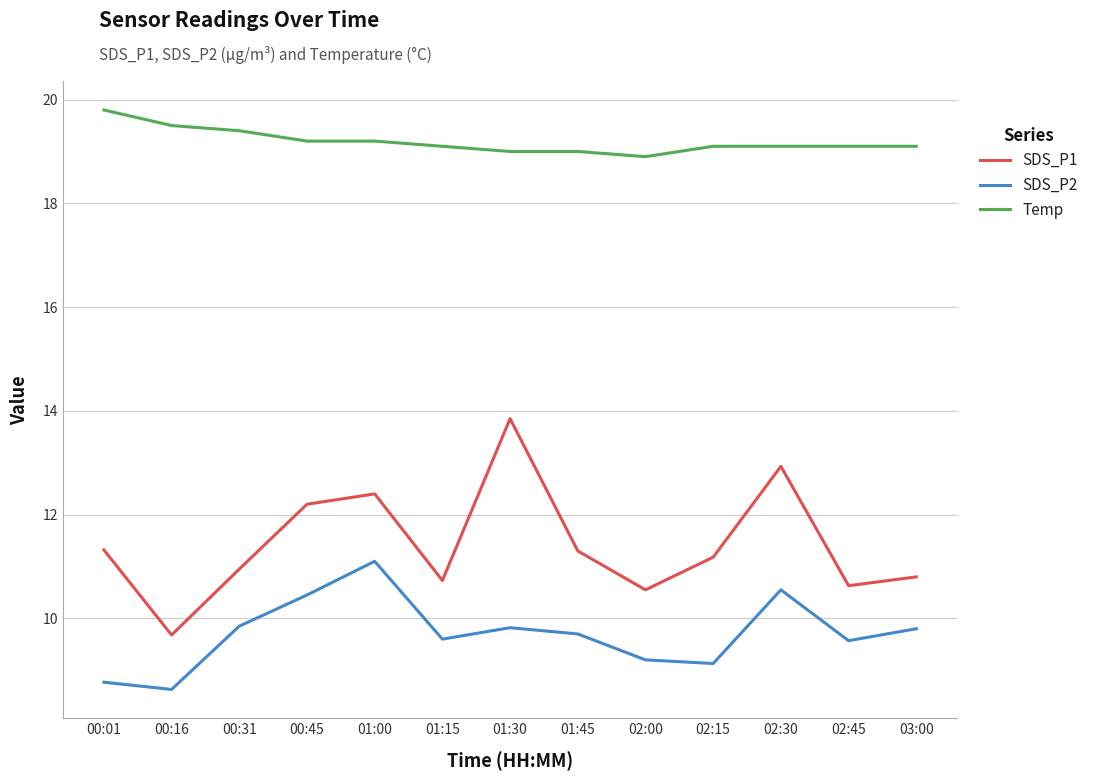

True or false: Temp and SDS_P2 cross at least once.

False